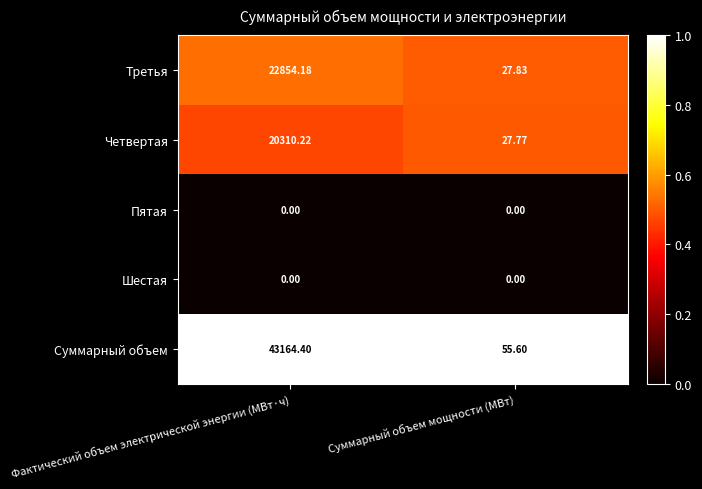

Is the value of Третья at Фактический объем электрической энергии (МВт·ч) greater than the value of Пятая at Фактический объем электрической энергии (МВт·ч)?

Yes